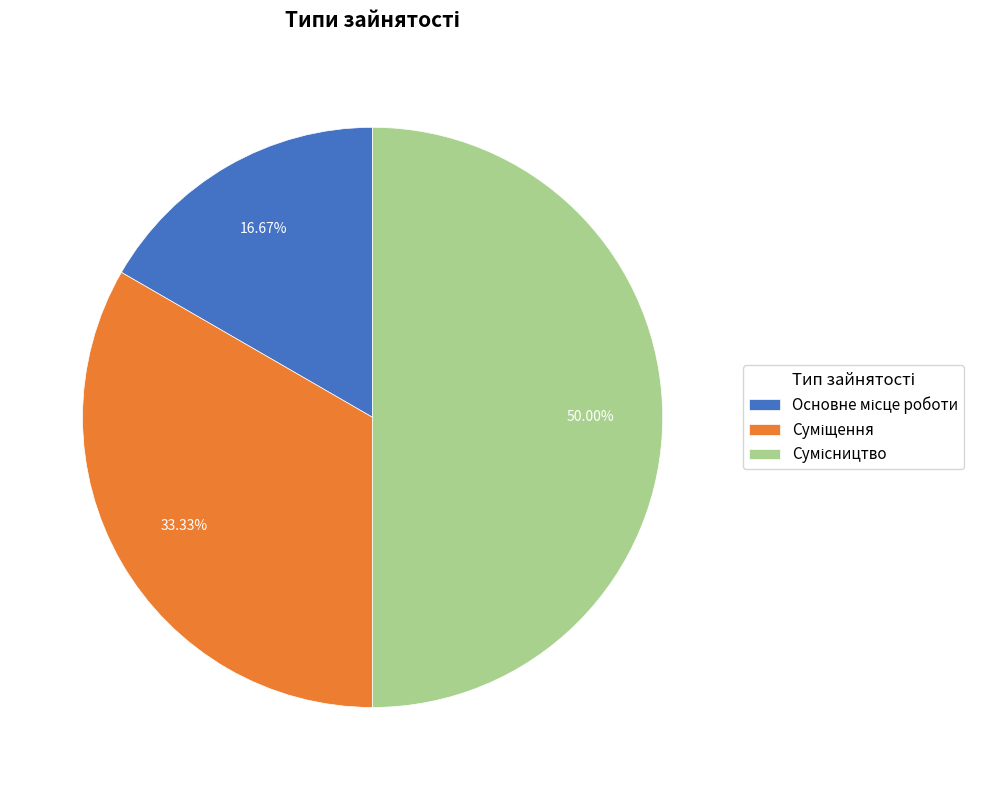

Count the number of slices in the pie.

3